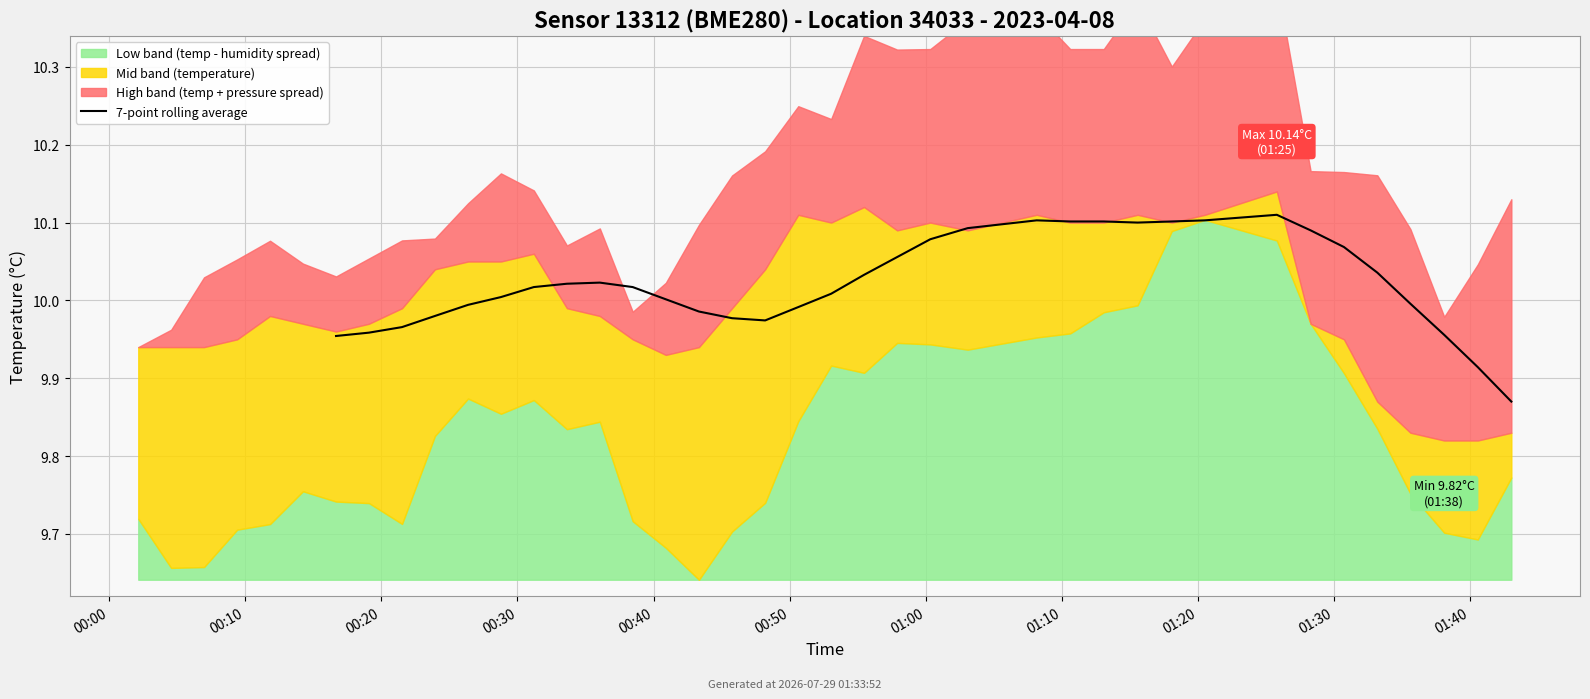

Between 14 and 15, which is larger?

14